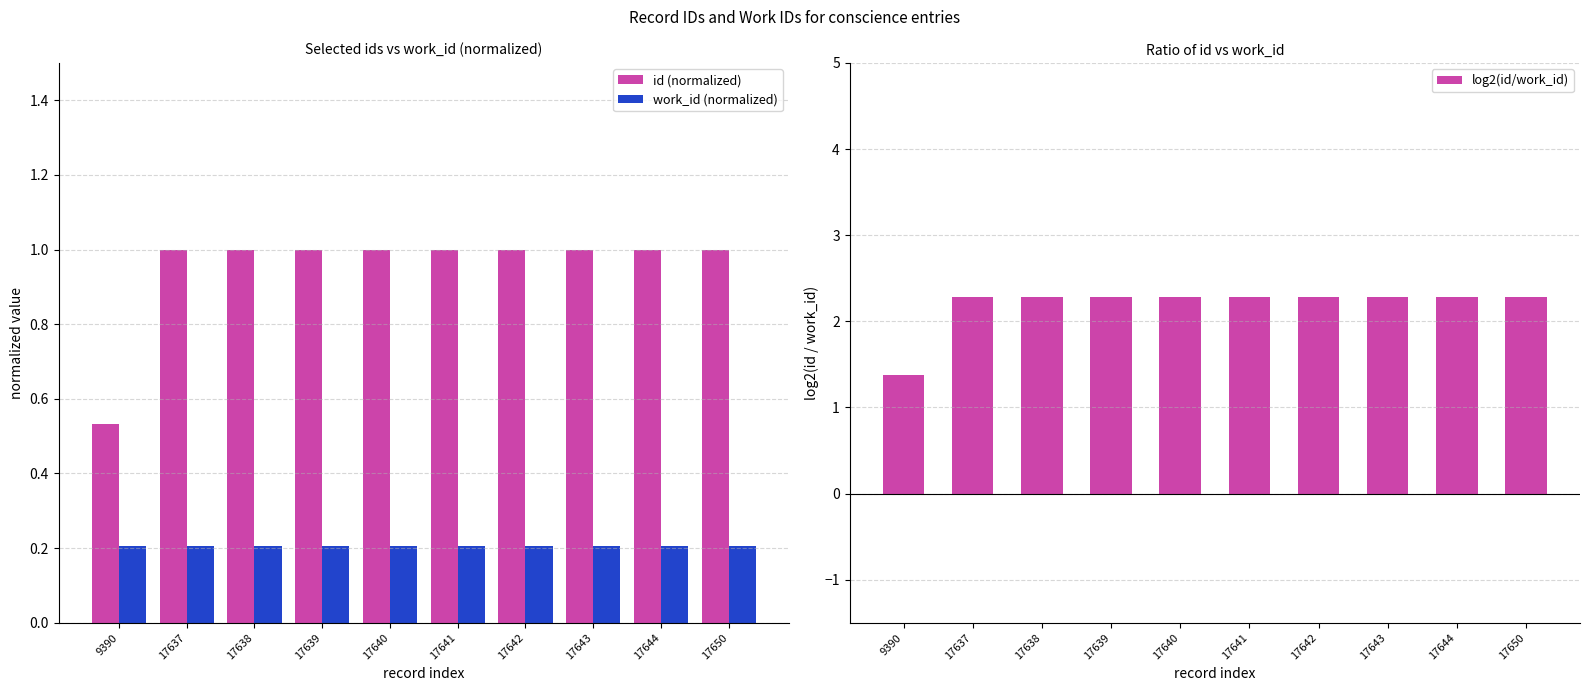

Reading right to left, list all the values displayed in this chart.

id (normalized): 1.0	1.0	1.0	1.0	1.0	1.0	1.0	1.0	1.0	0.5
work_id (normalized): 0.2	0.2	0.2	0.2	0.2	0.2	0.2	0.2	0.2	0.2
log2(id/work_id): 2.3	2.3	2.3	2.3	2.3	2.3	2.3	2.3	2.3	1.4